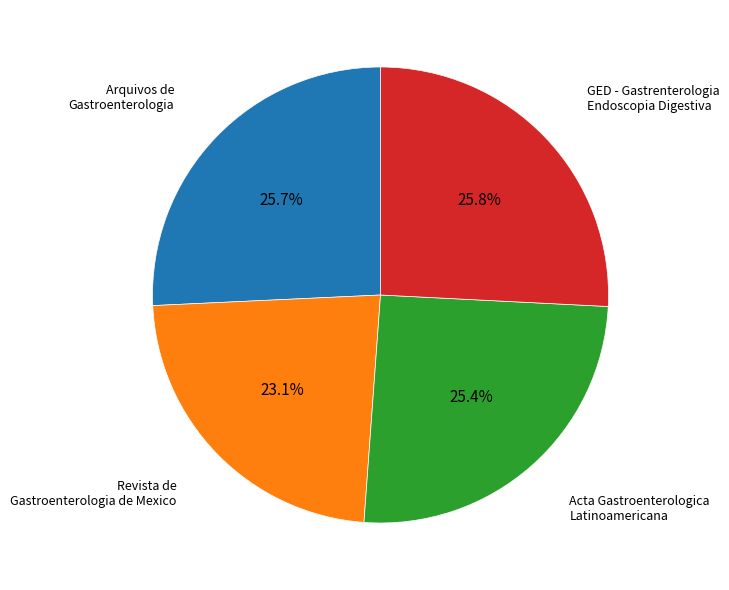

Is there any slice that represents more than half of the pie?

No